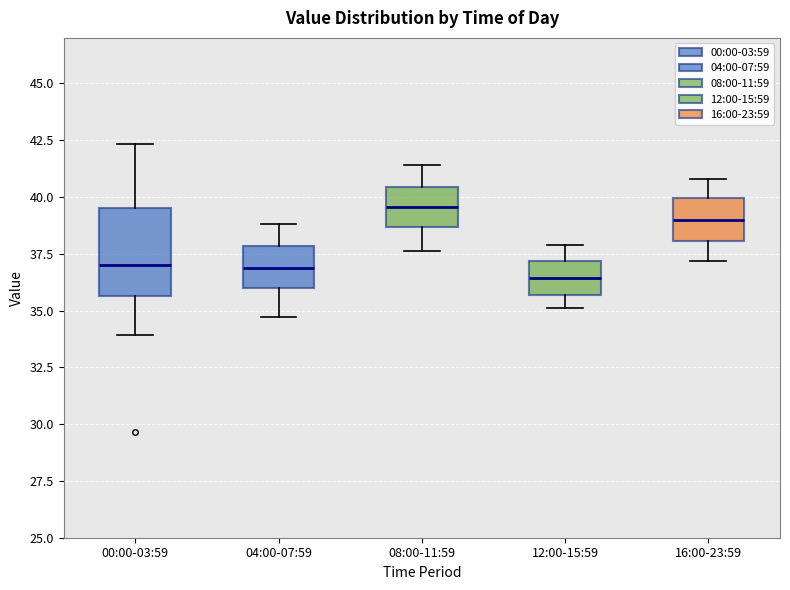

Reading left to right, transcribe this box plot: for each box, give where its median line is, the range the box spans, and where its two whiskers end, as read against the y-axis. The values are not printed on the chart, so give them approximately, as read against the axis.

00:00-03:59: median 37.0, box 35.5 to 39.5, whiskers 34.0 to 42.5
04:00-07:59: median 37.0, box 36.0 to 38.0, whiskers 34.5 to 39.0
08:00-11:59: median 39.5, box 38.5 to 40.5, whiskers 37.5 to 41.5
12:00-15:59: median 36.5, box 35.5 to 37.0, whiskers 35.0 to 38.0
16:00-23:59: median 39.0, box 38.0 to 40.0, whiskers 37.0 to 41.0